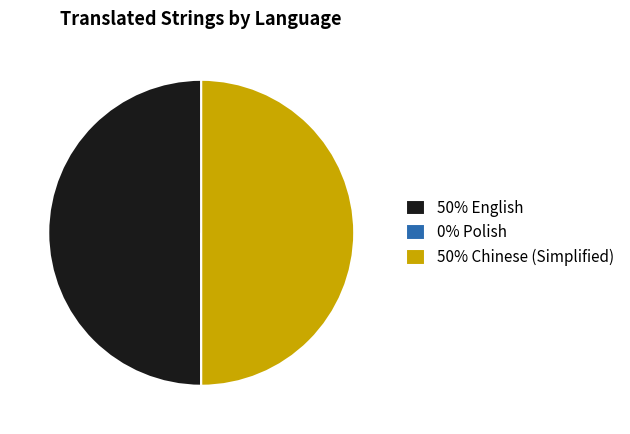

Do 50% English and 50% Chinese (Simplified) together represent more than half of the pie?

Yes